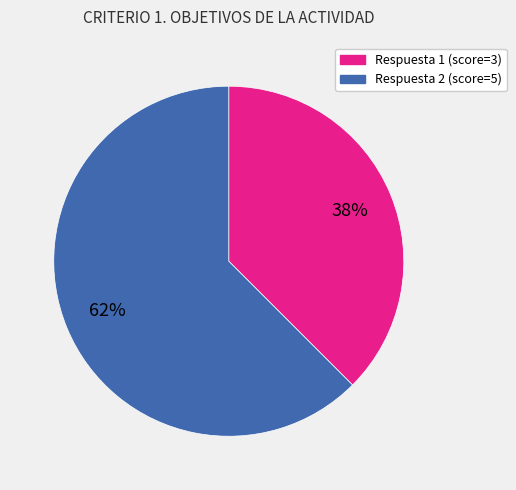

Which category has the smallest portion of the pie?

Respuesta 1 (score=3)